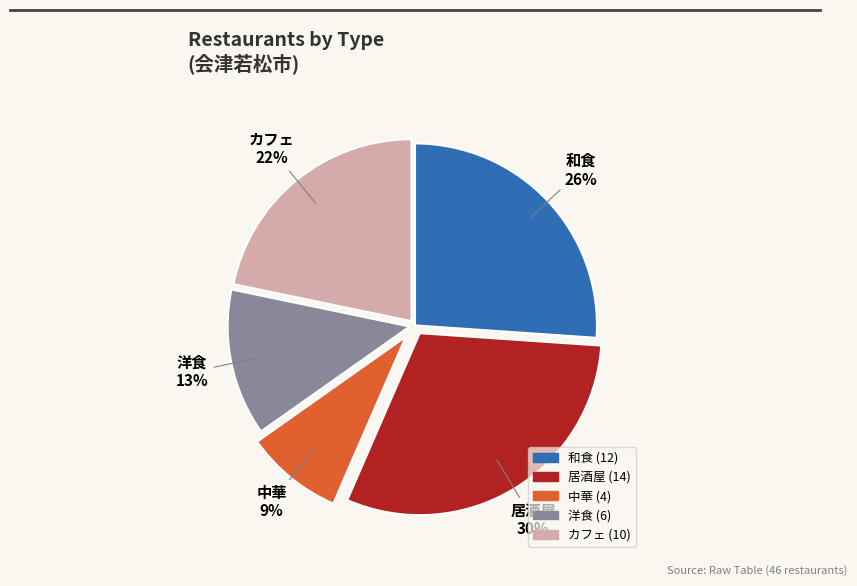

Do 中華 and 洋食 together represent more than half of the pie?

No